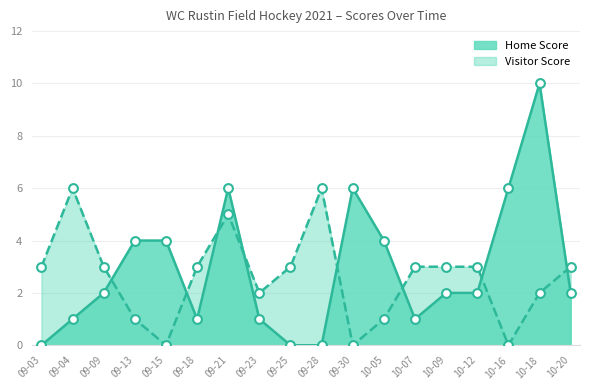

Which series contains the highest Y value?

Home Score